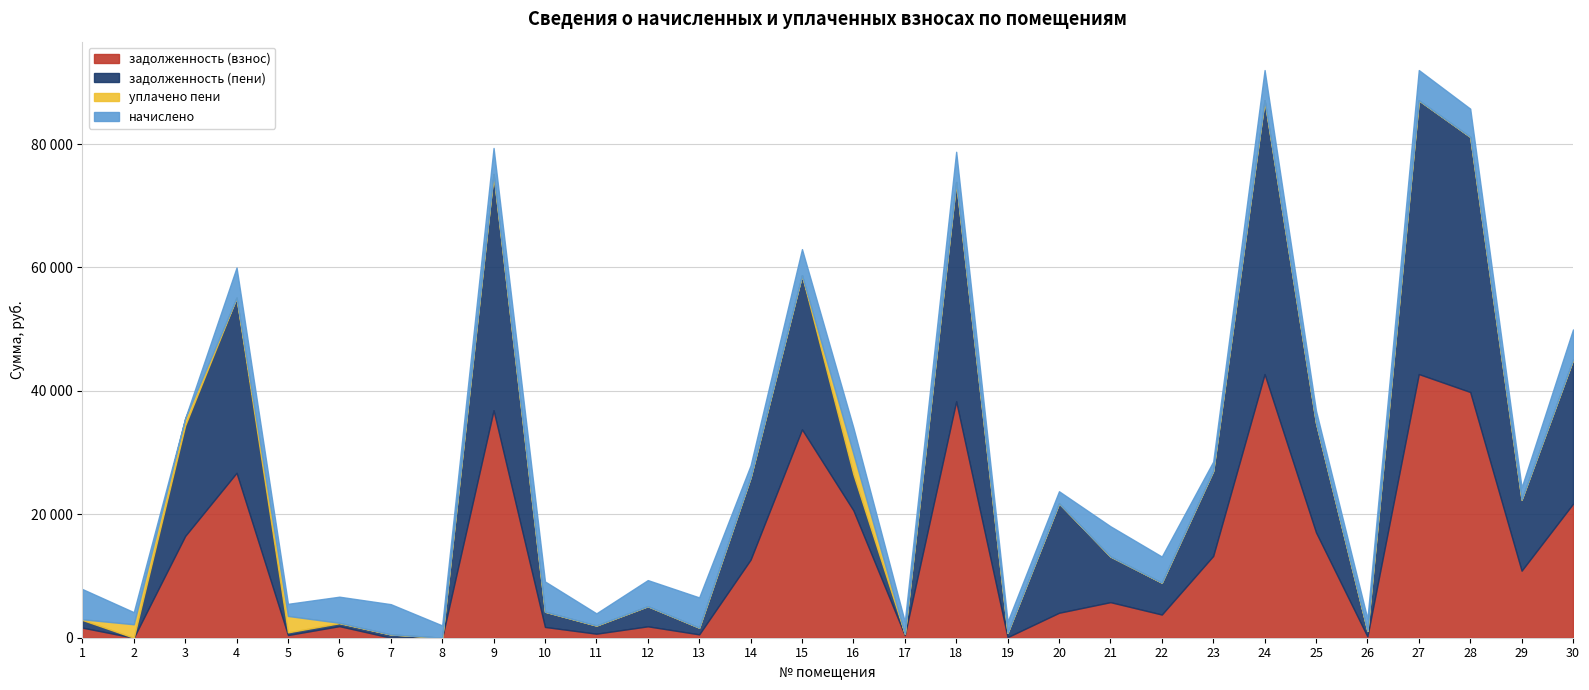

How many times do уплачено пени and задолженность (пени) cross each other?

6